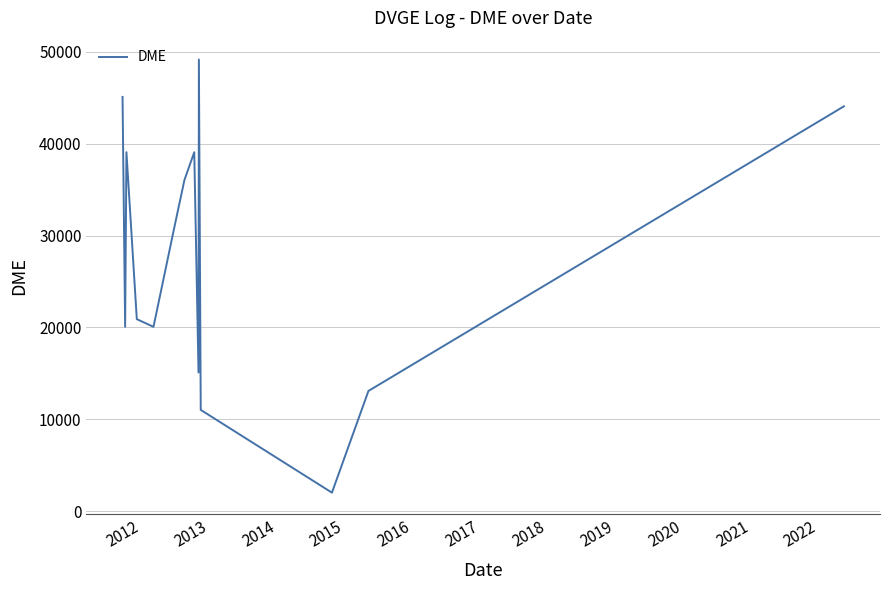

What is the maximum value shown in the chart?

49175